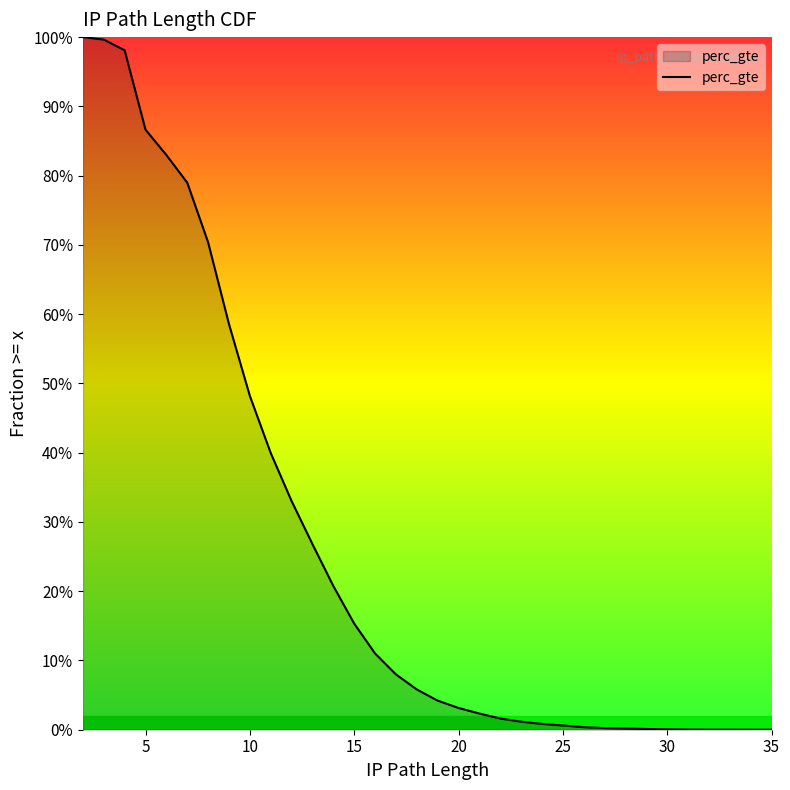

What is the value of the 1st point from the left?

1.0